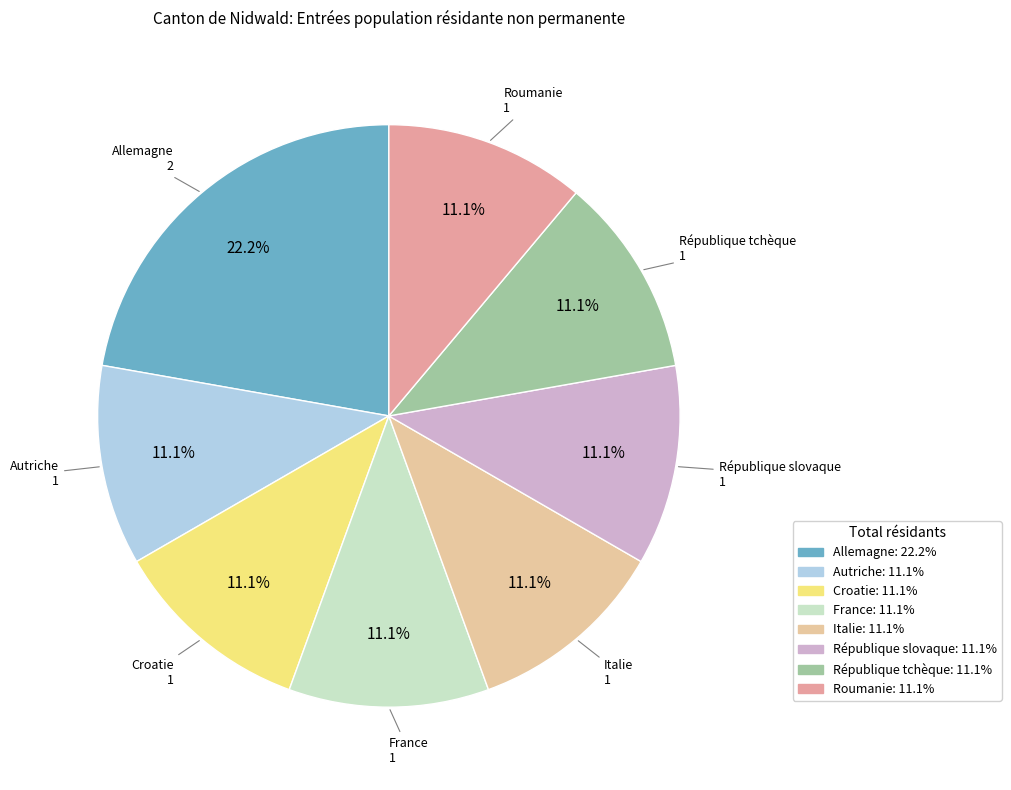

Count the number of slices in the pie.

8